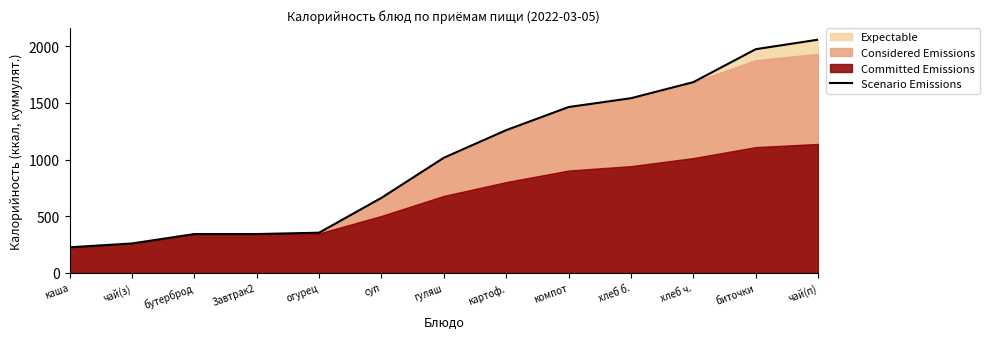

True or false: Scenario Emissions has a value of 1604 at гуляш.

False